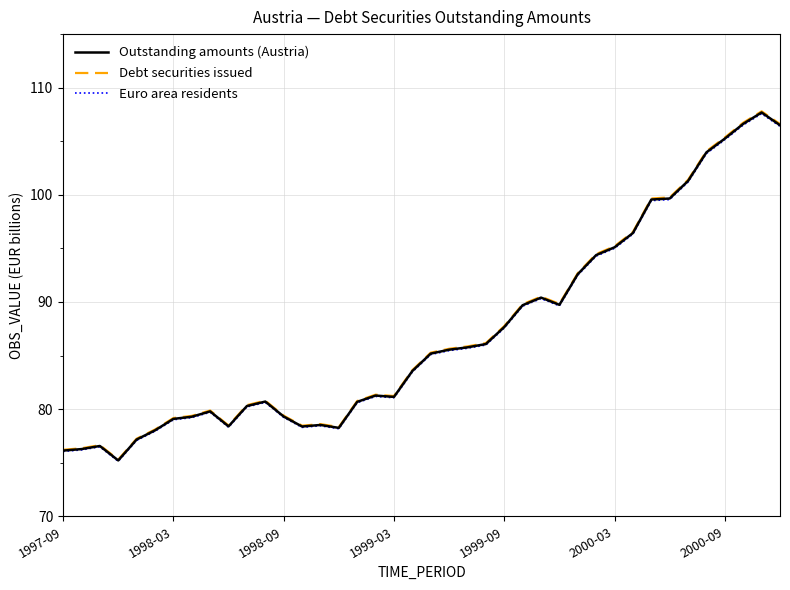

What is the minimum value shown in the chart?

75.1